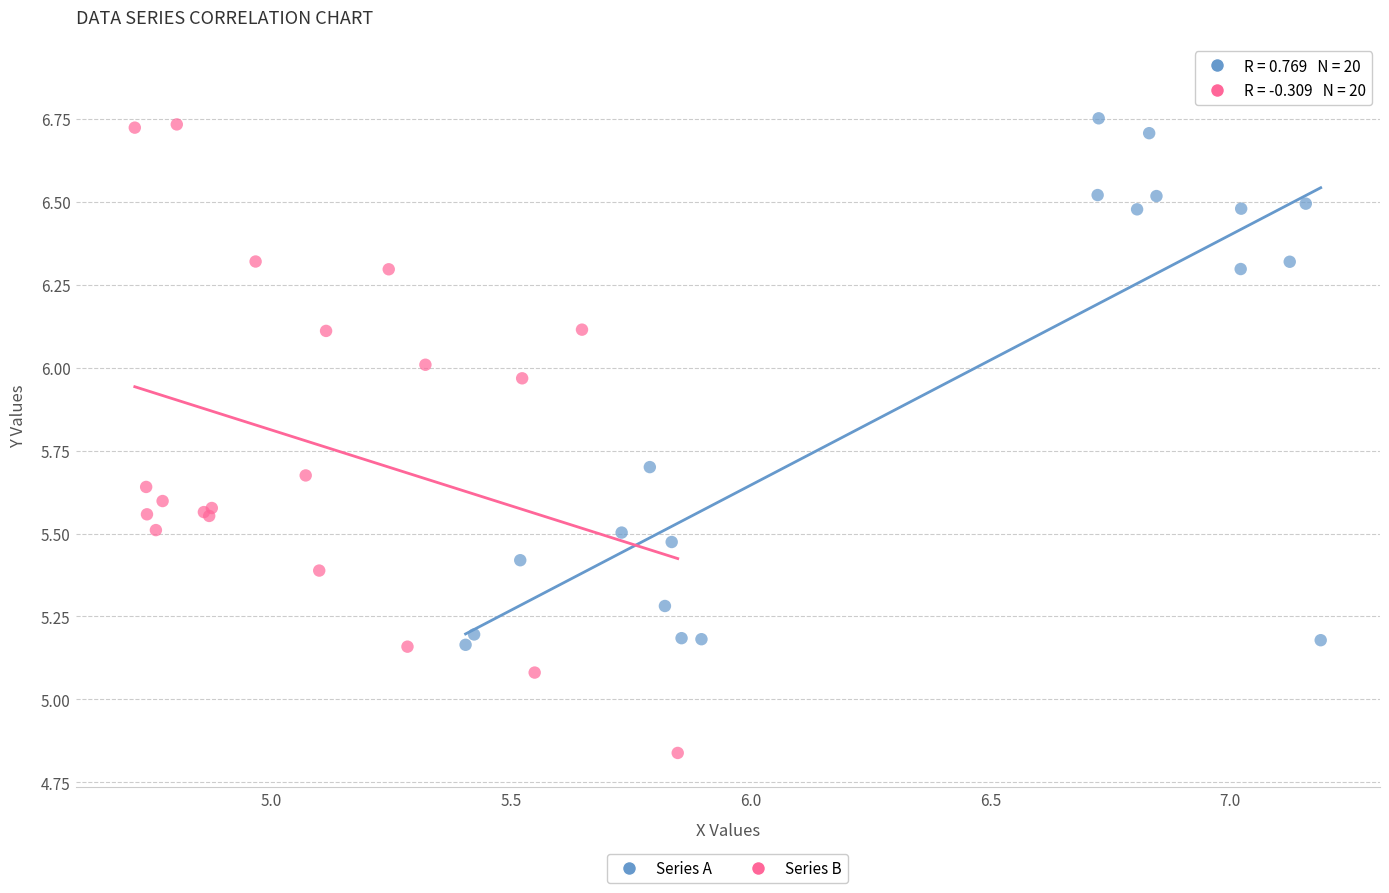

Which series has the widest spread of Y values?

Series B